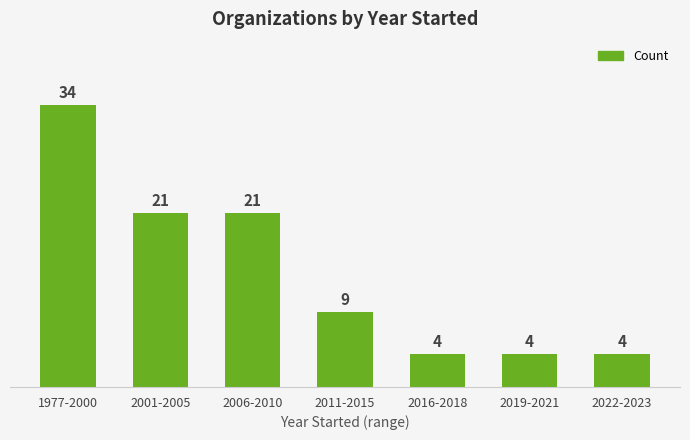

What is the difference between the maximum and minimum values?

30